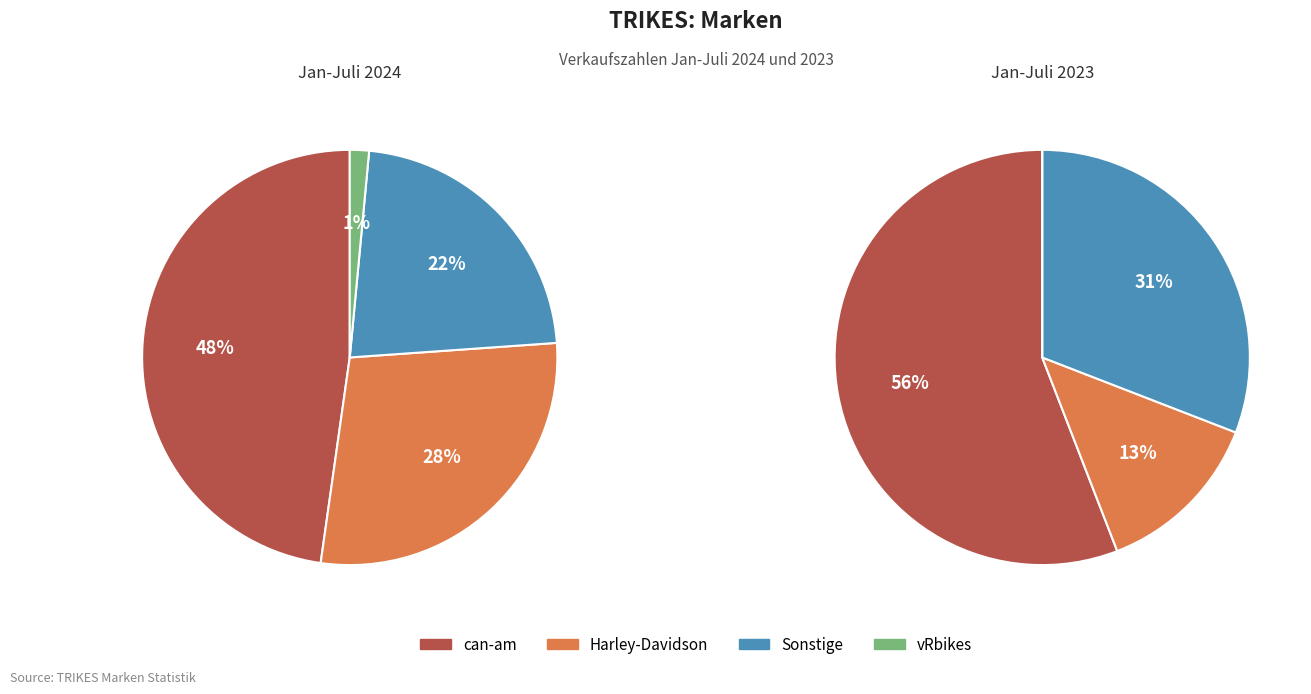

To the nearest percent, what portion does Harley-Davidson represent?

13%